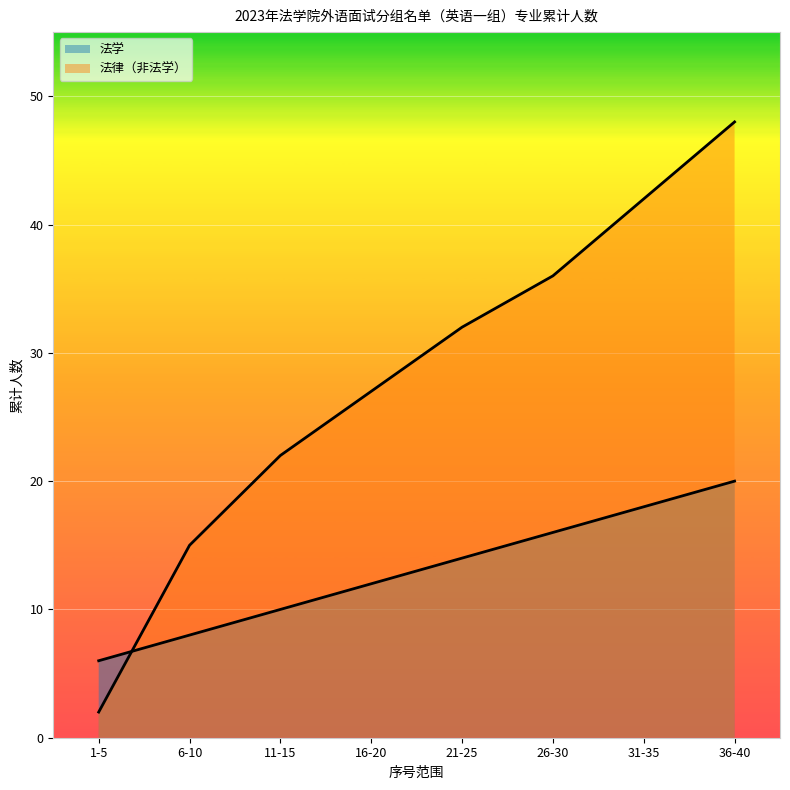

Is it true that 法律（非法学） equals 10 at 36-40?

False